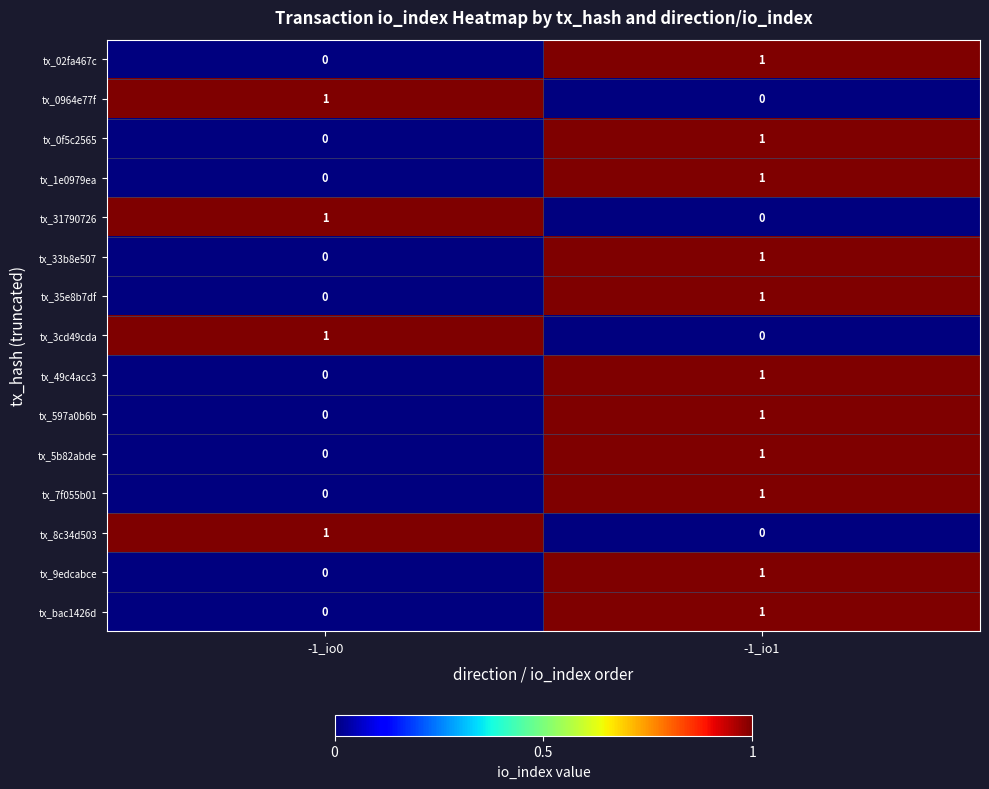

Is the value of tx_597a0b6b at -1_io1 greater than the value of tx_33b8e507 at -1_io0?

Yes